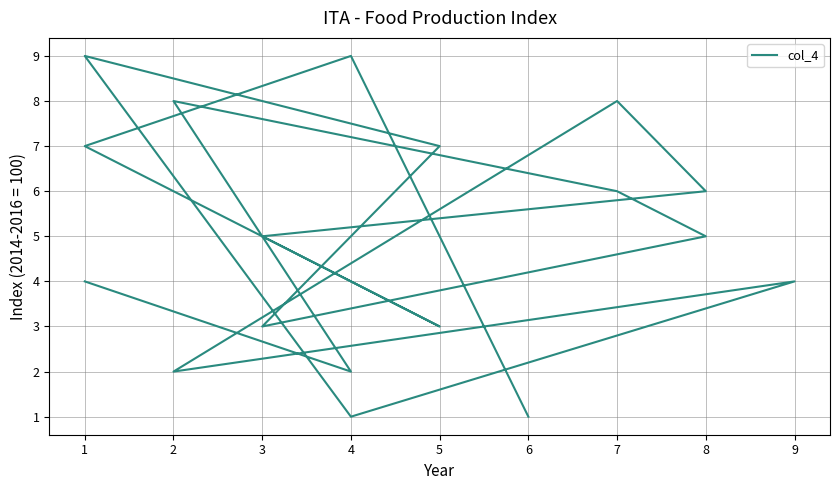

Approximately how many times larger is the value at 2 compared to 3?

1.3